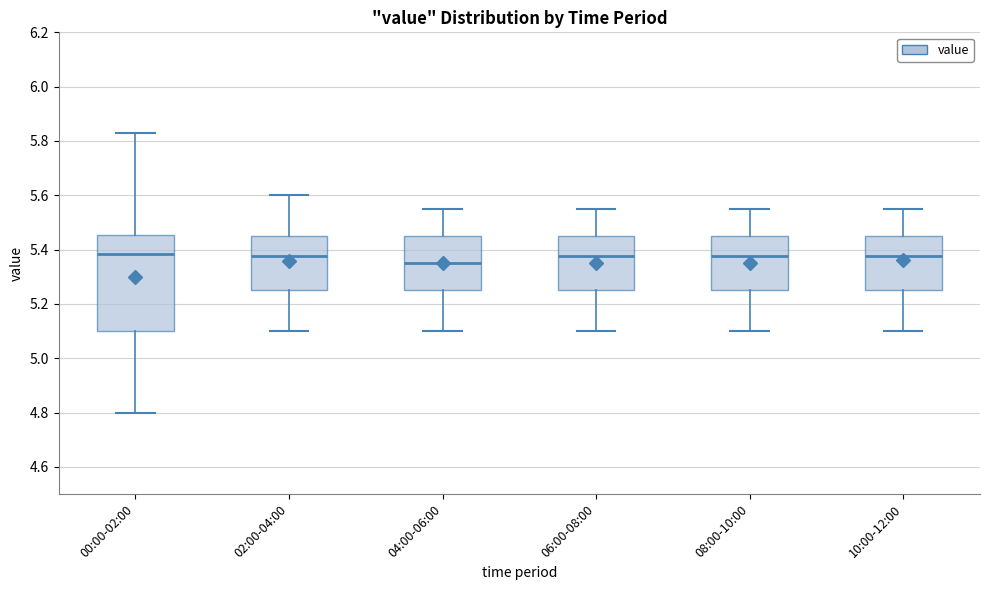

Comparing the boxes themselves (not the whiskers), which one is the tallest?

00:00-02:00